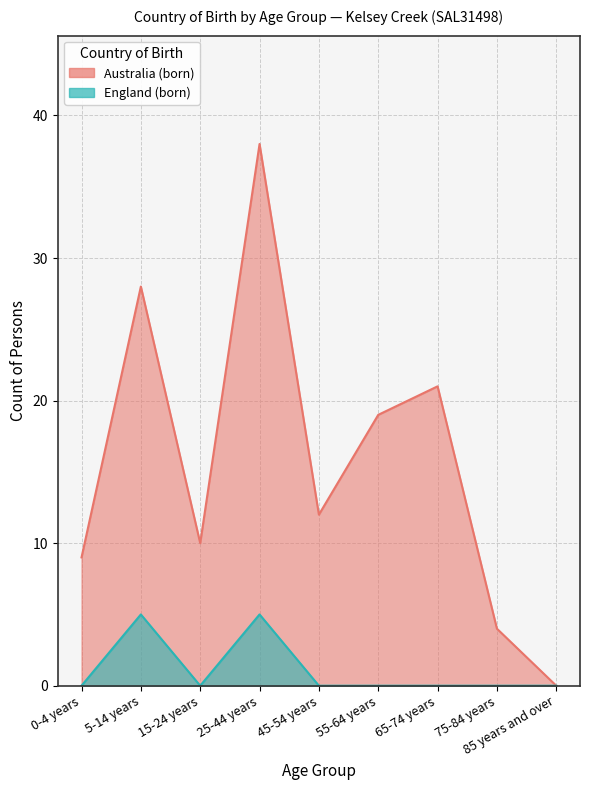

List the labels in order of Australia value, largest first.

25-44 years, 5-14 years, 65-74 years, 55-64 years, 45-54 years, 15-24 years, 0-4 years, 75-84 years, 85 years and over